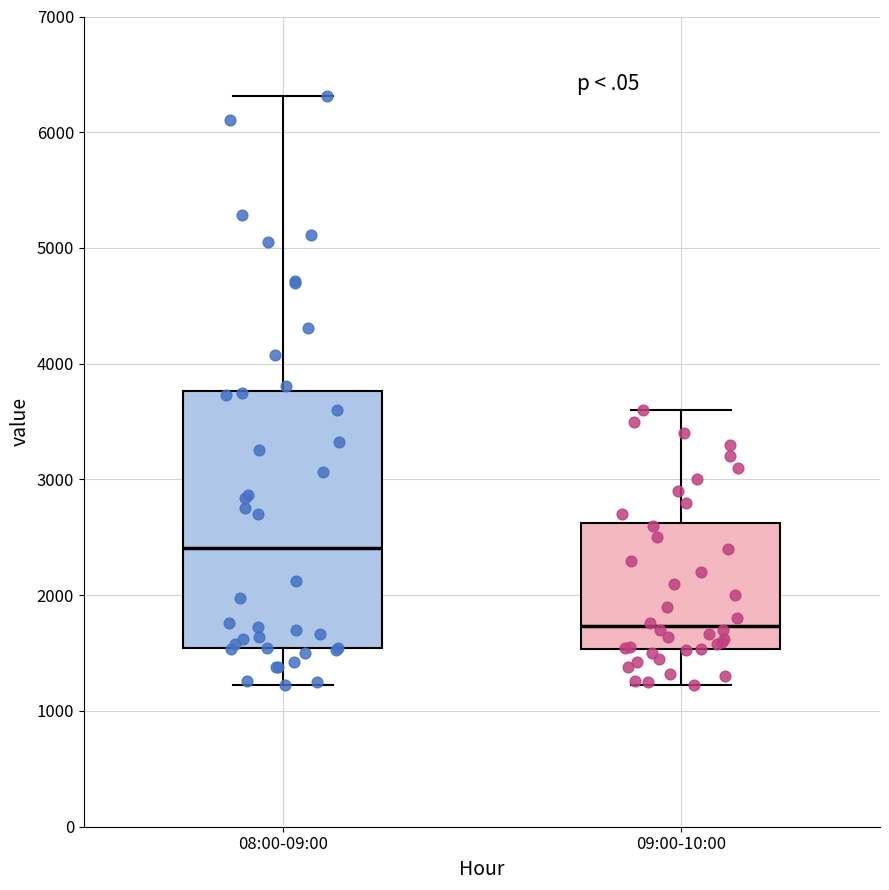

Reading left to right, transcribe this box plot: for each box, give where its median line is, the range the box spans, and where its two whiskers end, as read against the y-axis. The values are not printed on the chart, so give them approximately, as read against the axis.

08:00-09:00: median 2400, box 1500 to 3800, whiskers 1200 to 6300
09:00-10:00: median 1700, box 1500 to 2600, whiskers 1200 to 3600